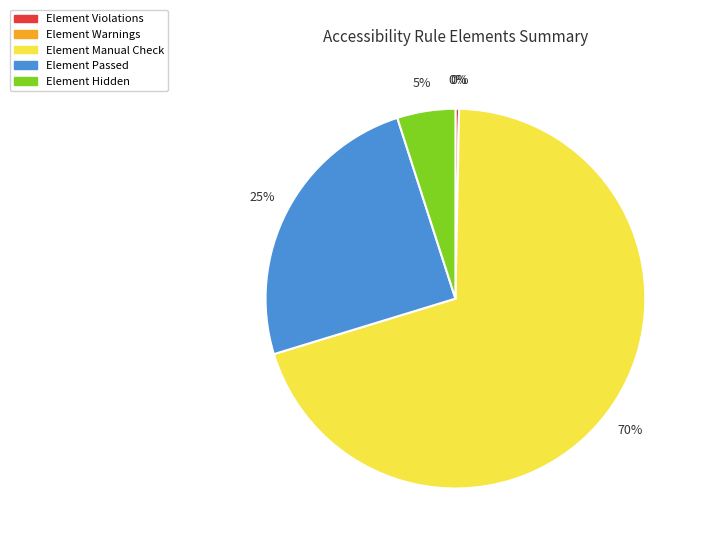

To the nearest percent, what percentage of the pie is Element Hidden?

5%